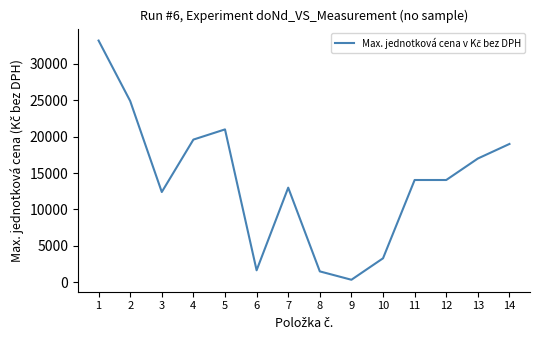

What is the smallest value displayed?

350